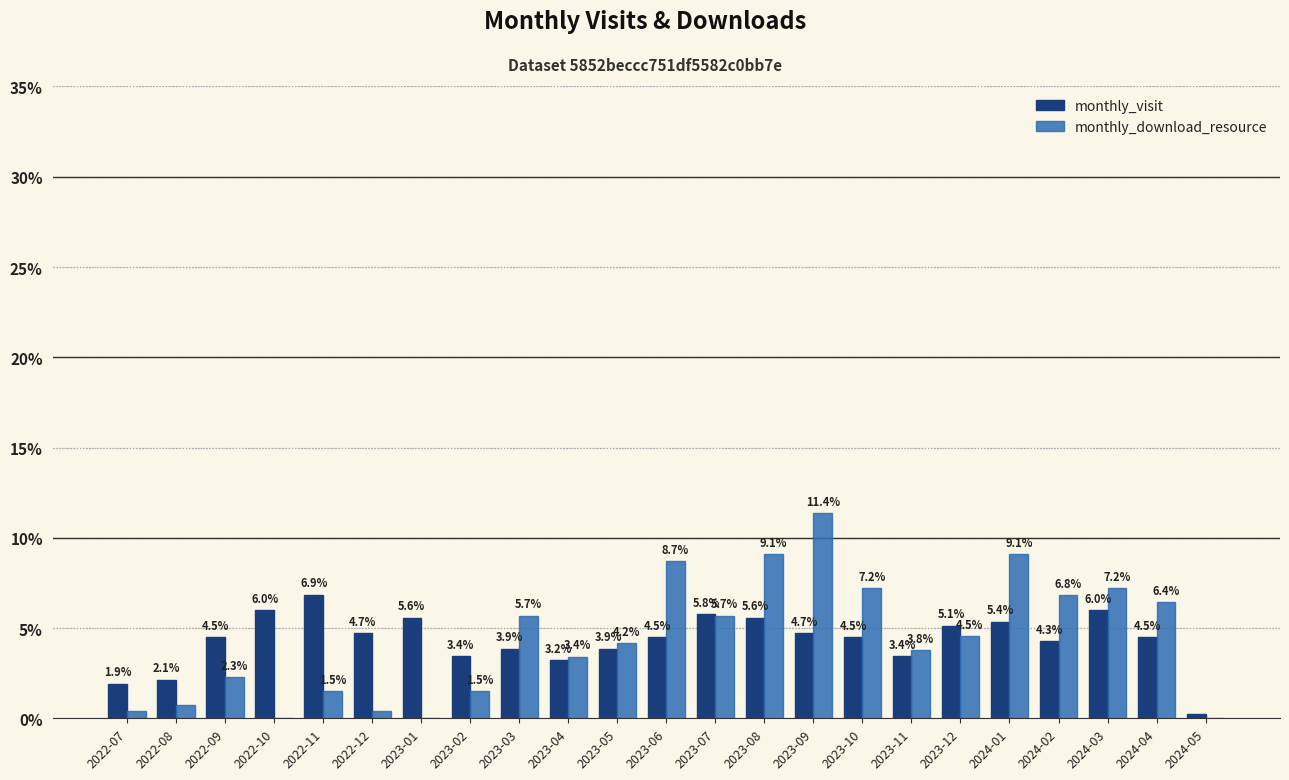

At which label does monthly_visit reach its peak?

2022-11